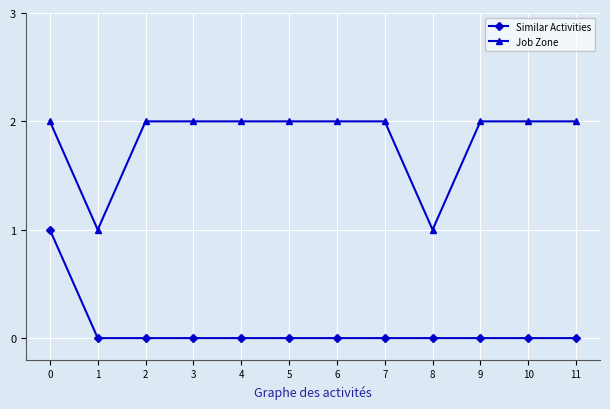

True or false: Similar Activities and Job Zone intersect in this chart.

False